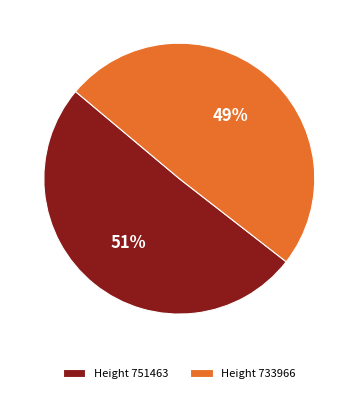

What is the largest slice in the pie chart?

Height 751463